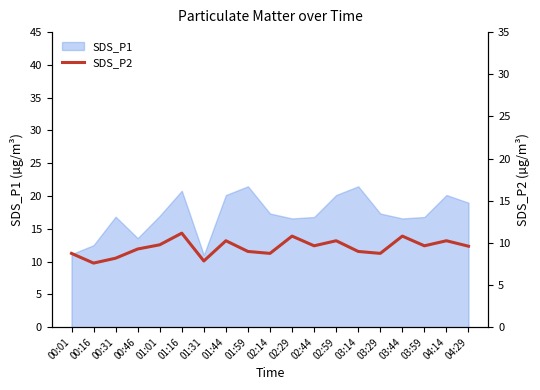

What is the lowest value of the SDS_P1 series?

11.0